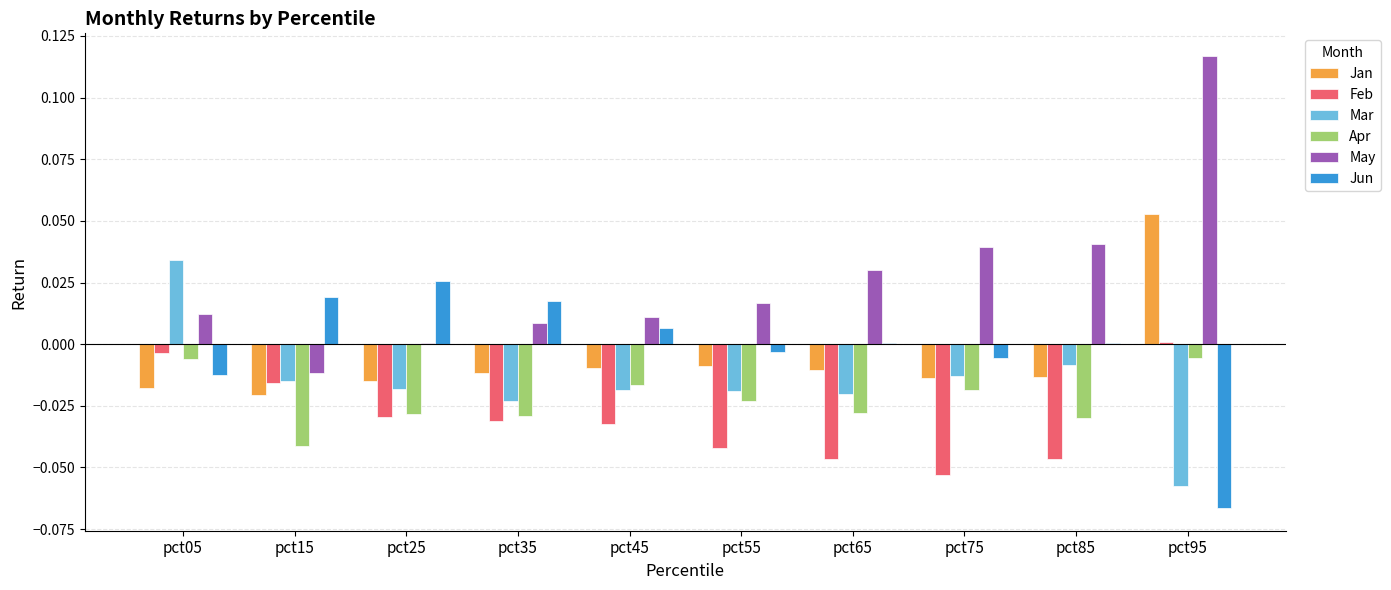

Is the value of Jun at pct25 greater than the value of Apr at pct95?

Yes